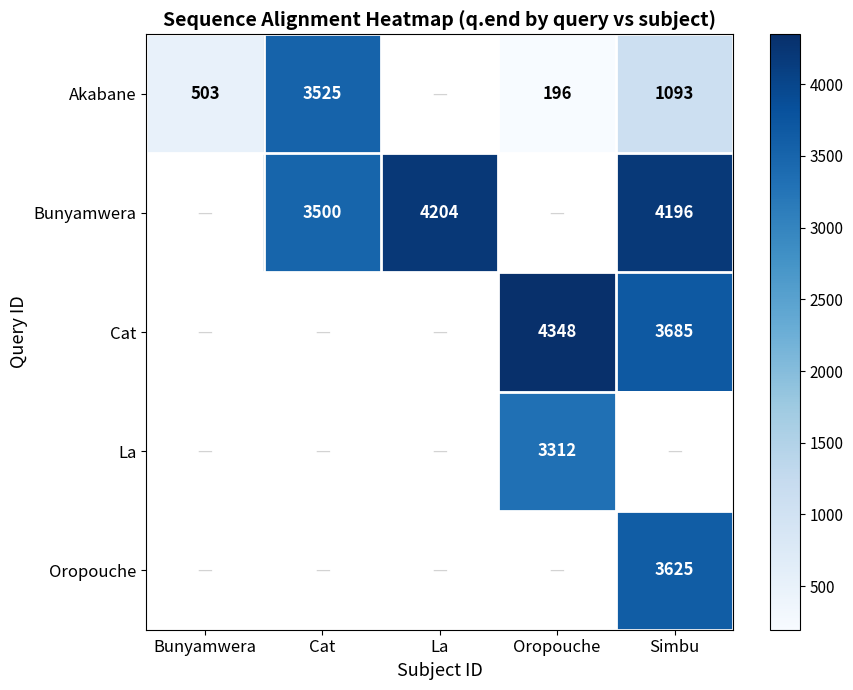

How many data points does each series have?

5